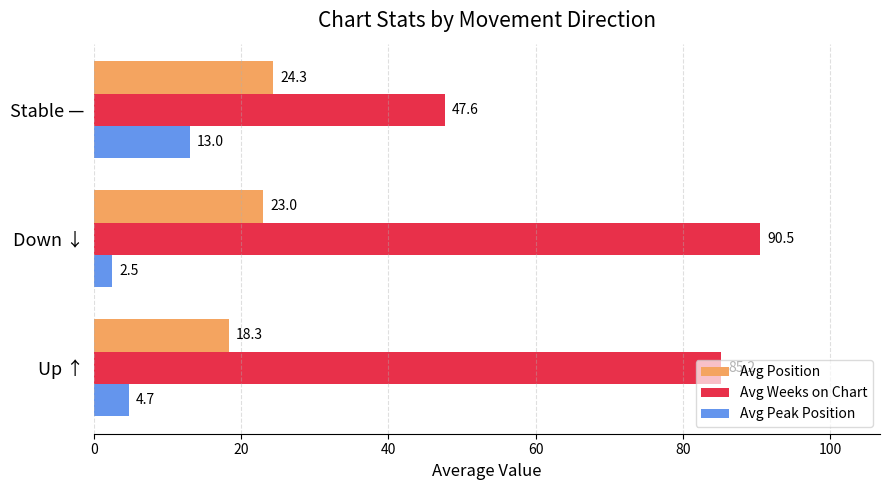

What is the difference between the maximum and minimum values in the Avg Peak Position series?

10.5